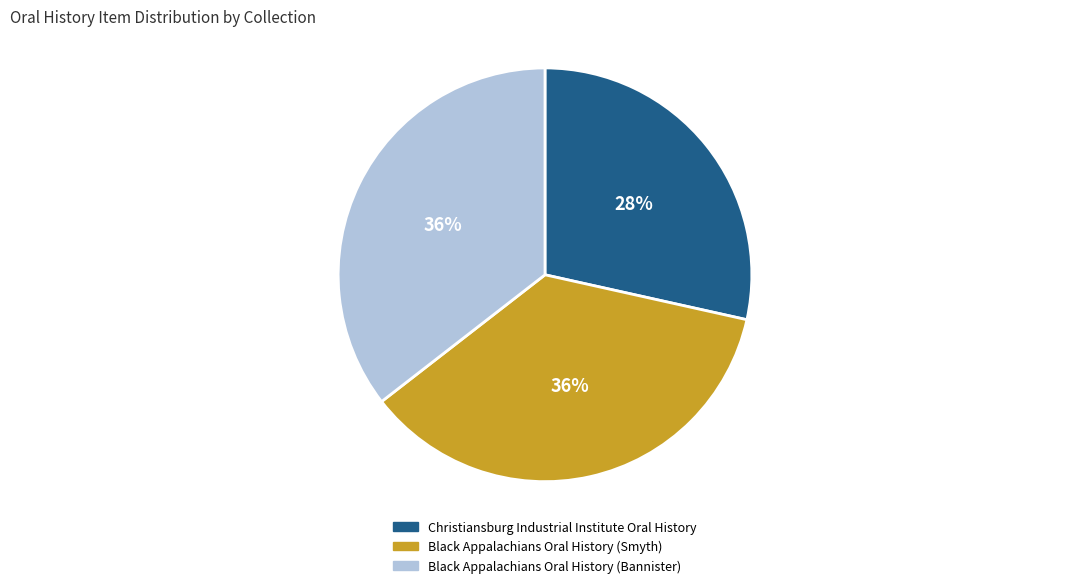

Which category has the smallest portion of the pie?

Christiansburg Industrial Institute Oral History